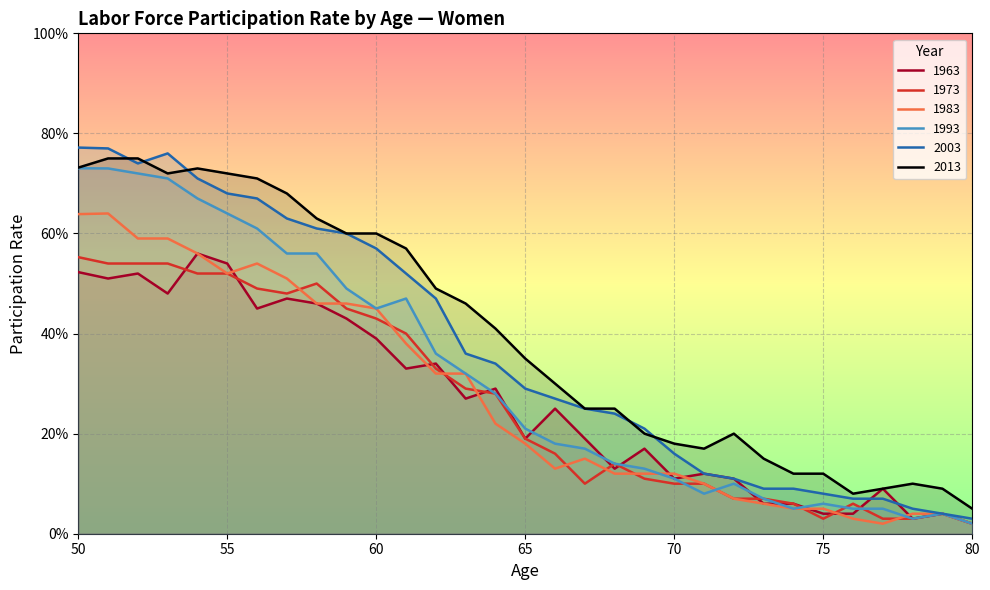

How many data points does each series have?

31